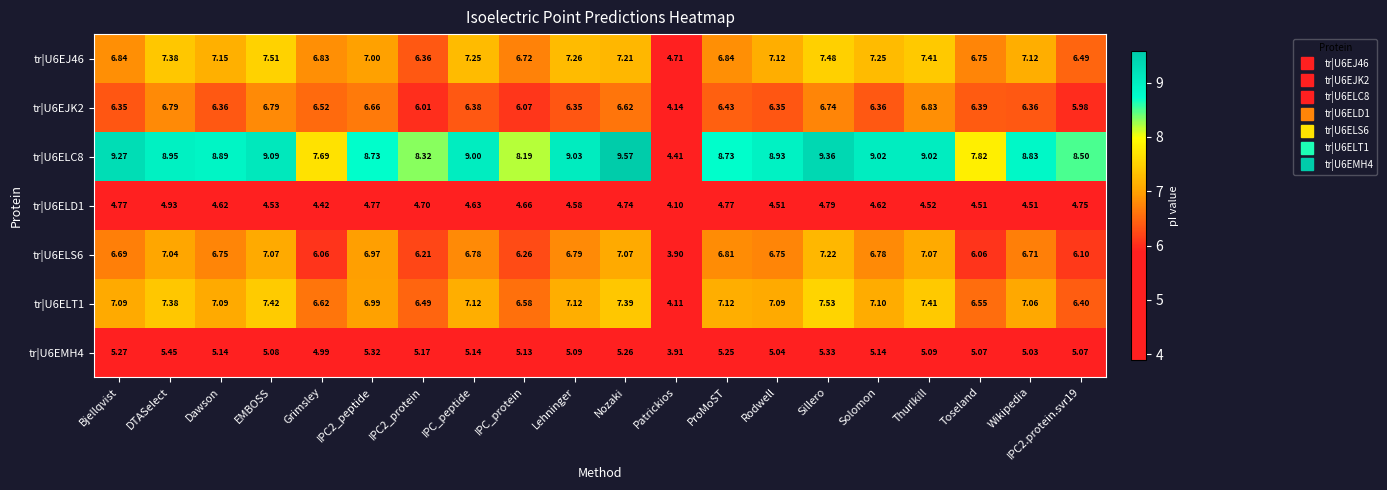

Which category has the highest value in the tr|U6EMH4 series?

DTASelect